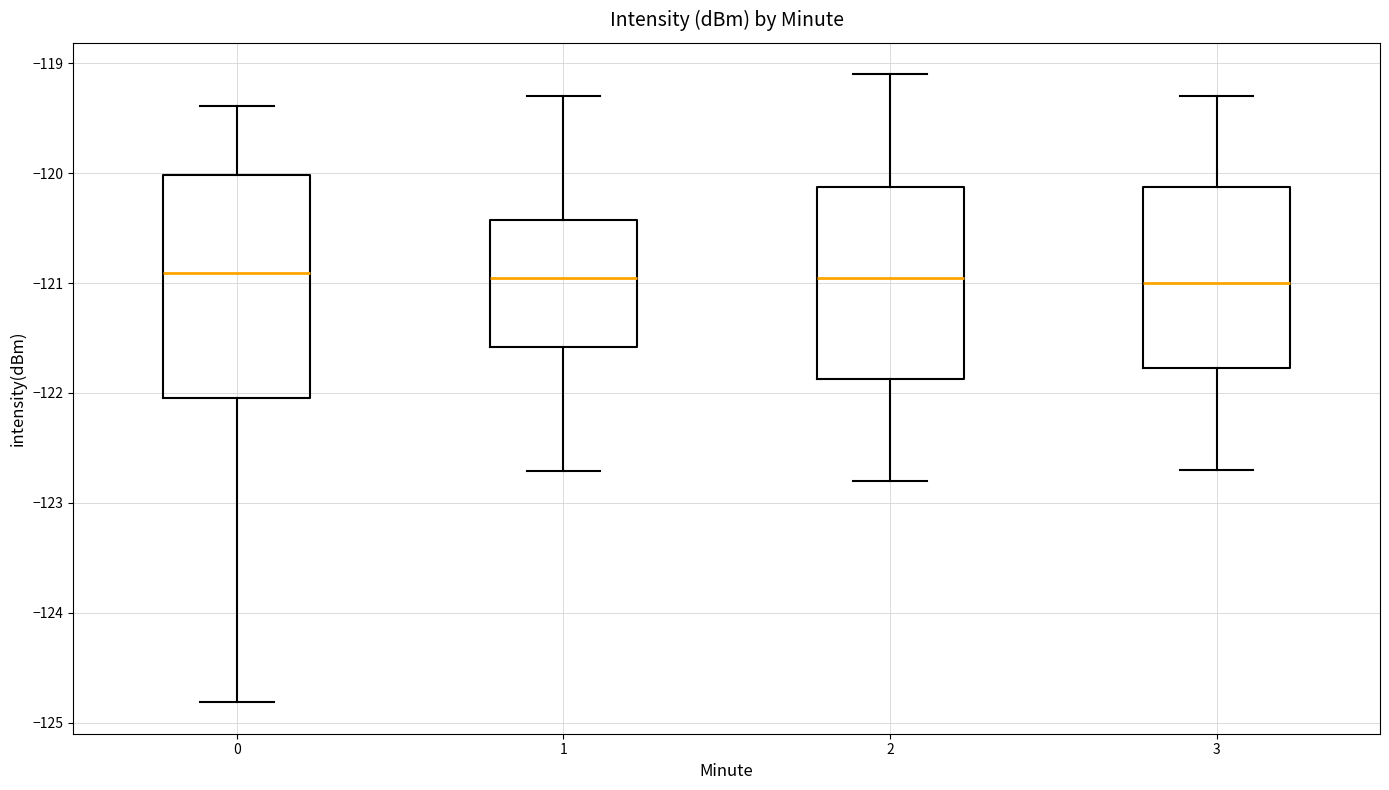

Comparing the boxes themselves (not the whiskers), which one is the tallest?

0